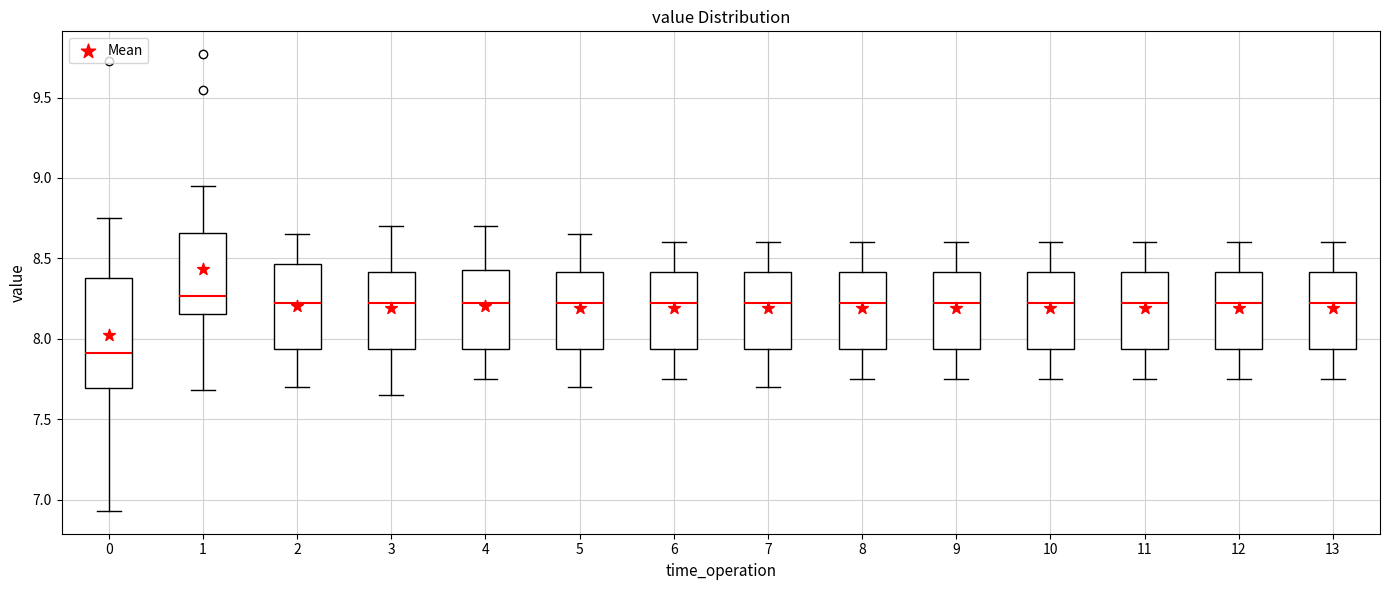

Which box is the tallest, from its lower edge to its upper edge?

0